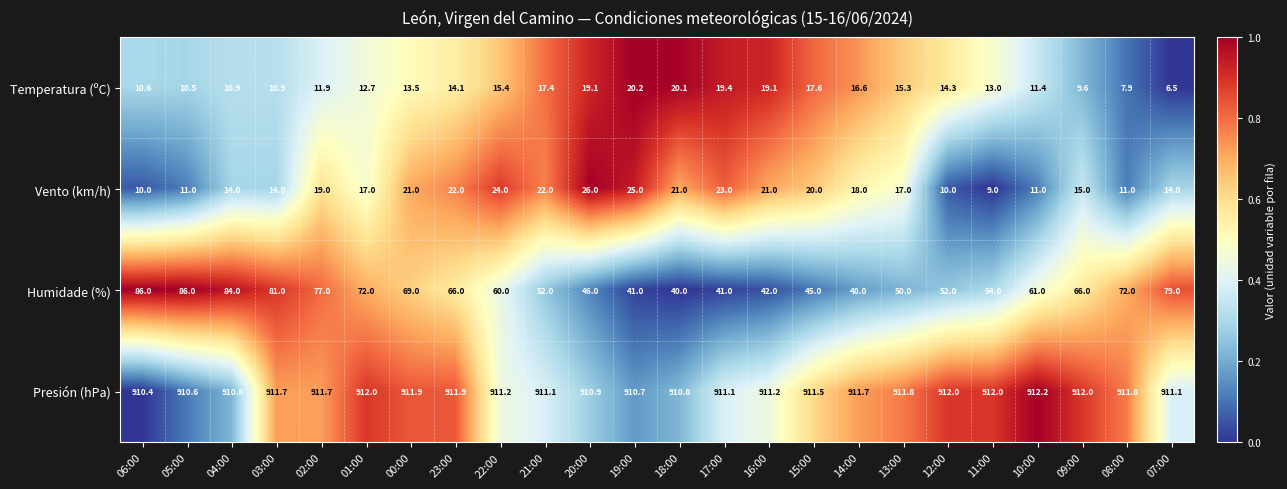

What is the approximate value of Temperatura (ºC) at 07:00?

6.5